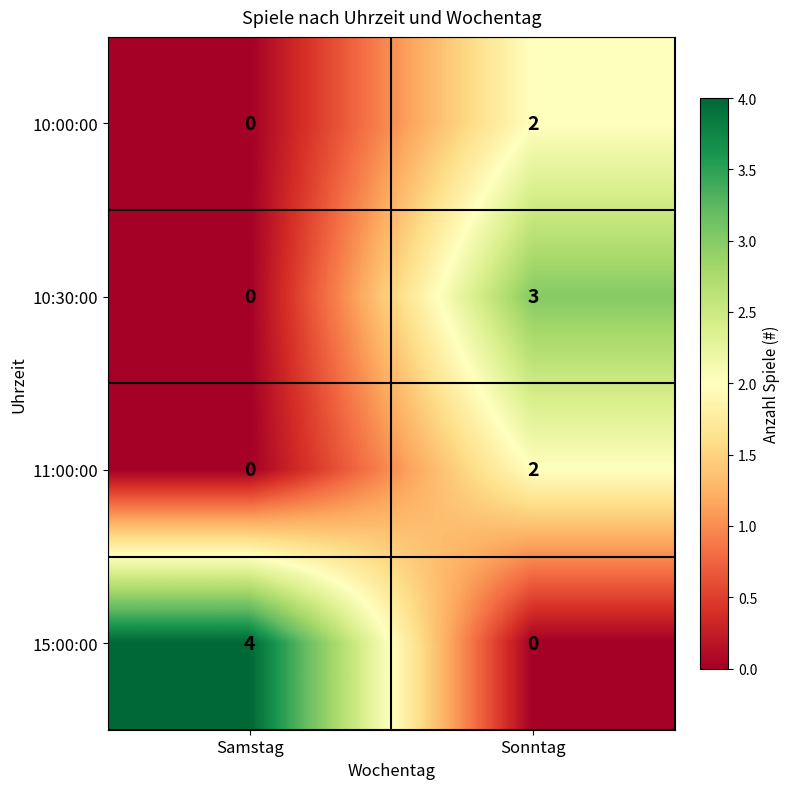

Read the 10:30:00 value at Sonntag.

3